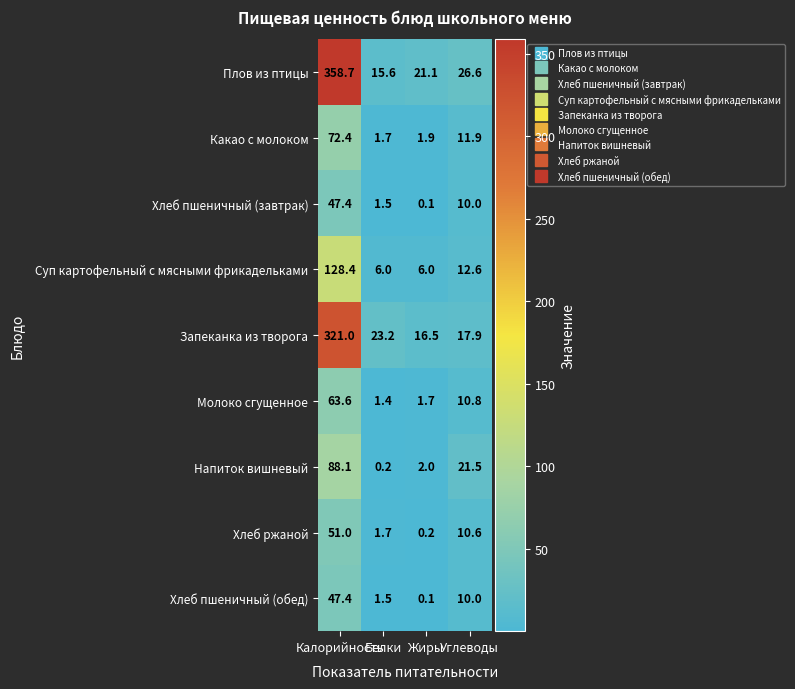

What is the sum of all Молоко сгущенное values?

77.5